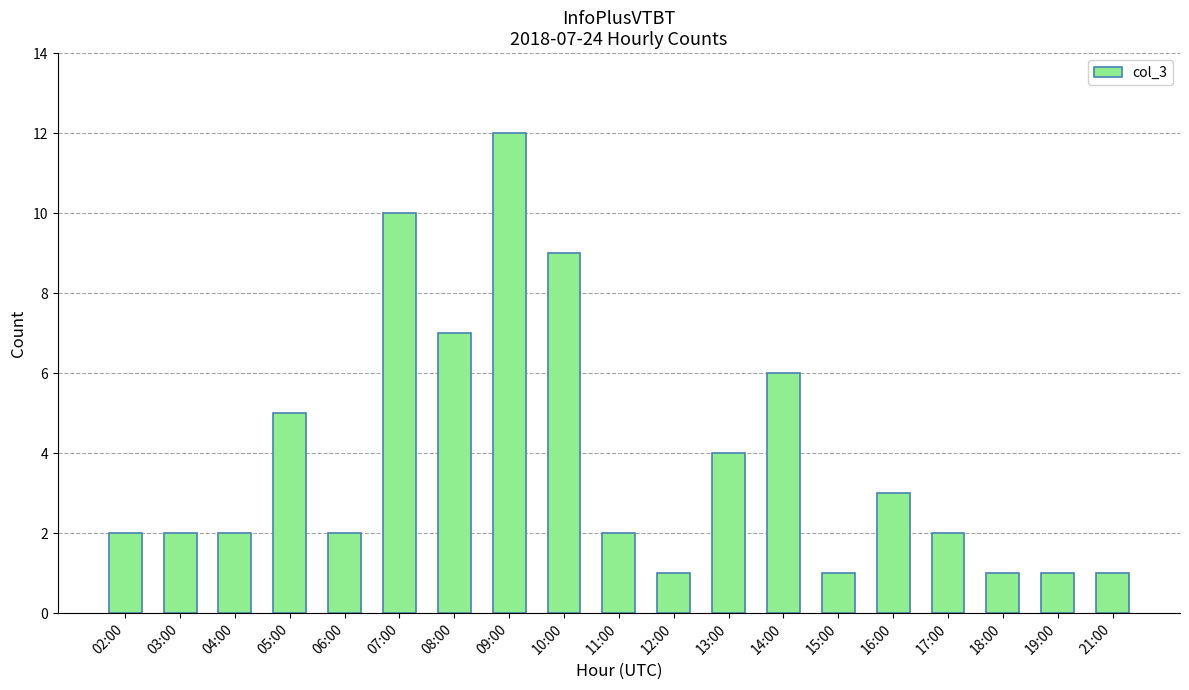

What is the minimum value shown in the chart?

1